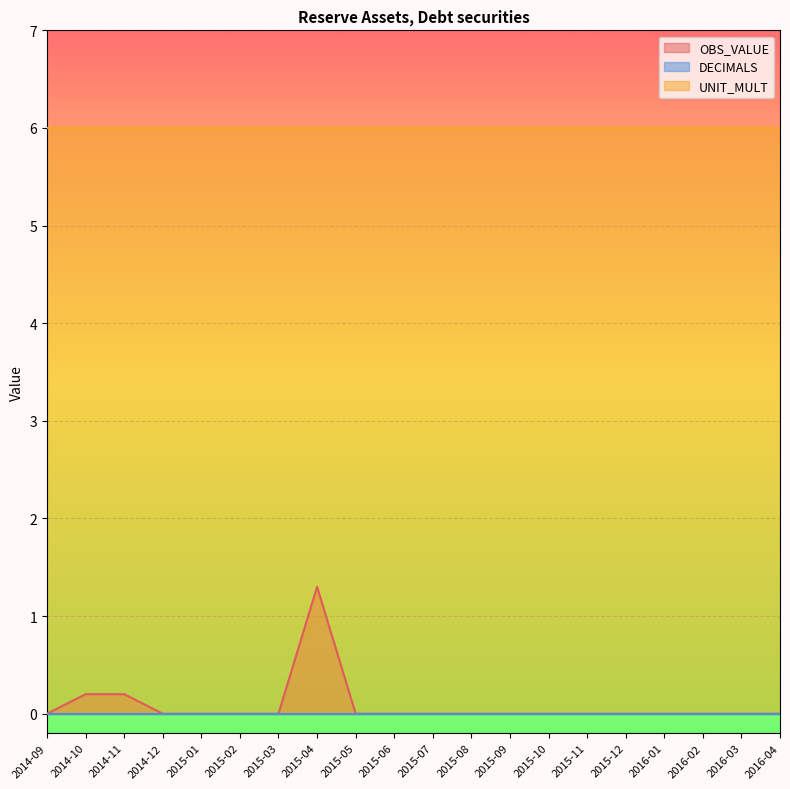

At which label does DECIMALS reach its peak?

2014-09